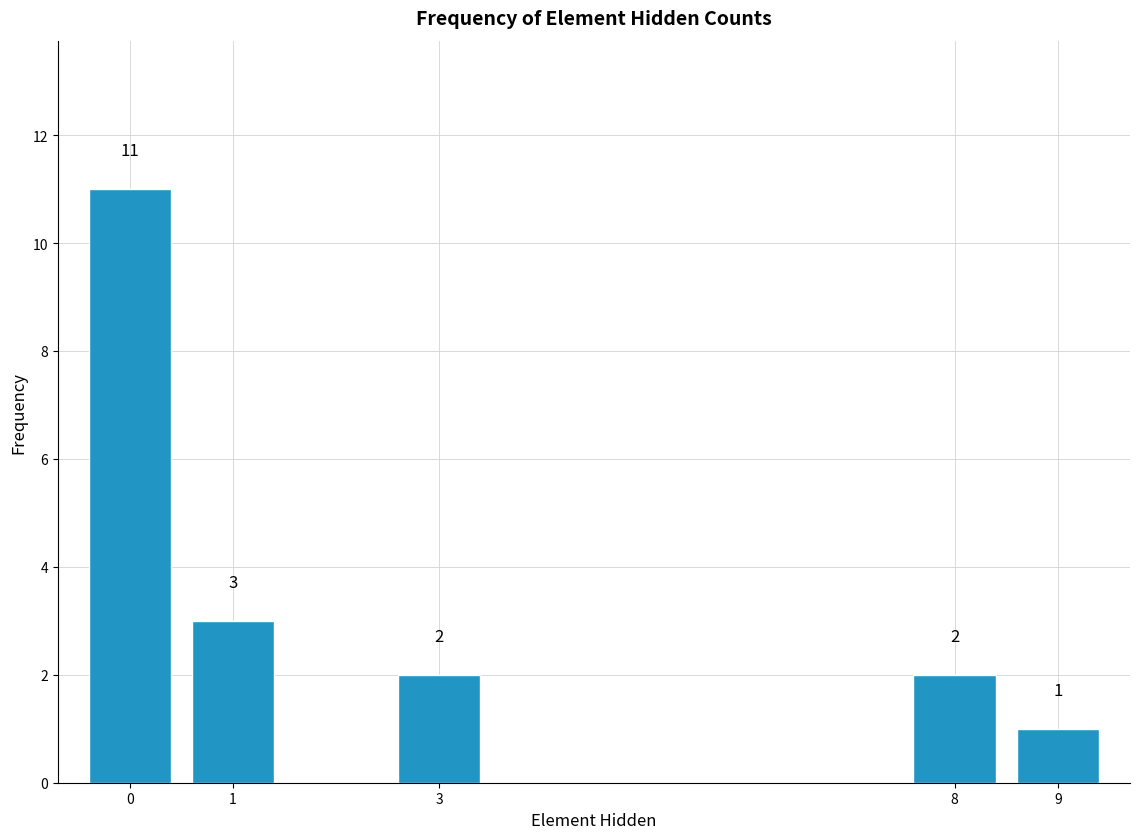

Reading left to right, transcribe all the data shown in this chart.

0=11	1=3	3=2	8=2	9=1